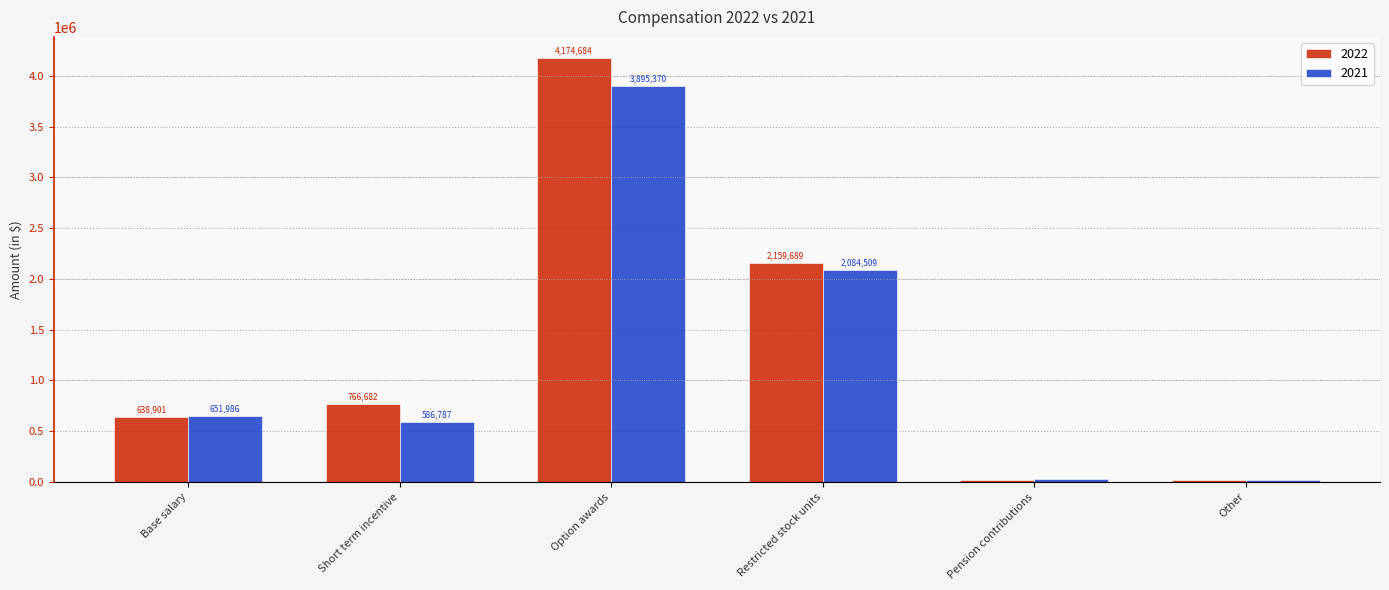

Reading left to right, transcribe all the data shown in this chart.

2022: 638901	766682	4174684	2159689	23384	14958
2021: 651986	586787	3895370	2084509	26894	14827